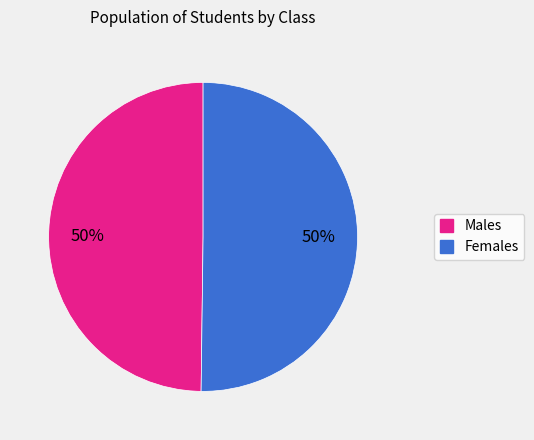

How many slices are in this pie chart?

2